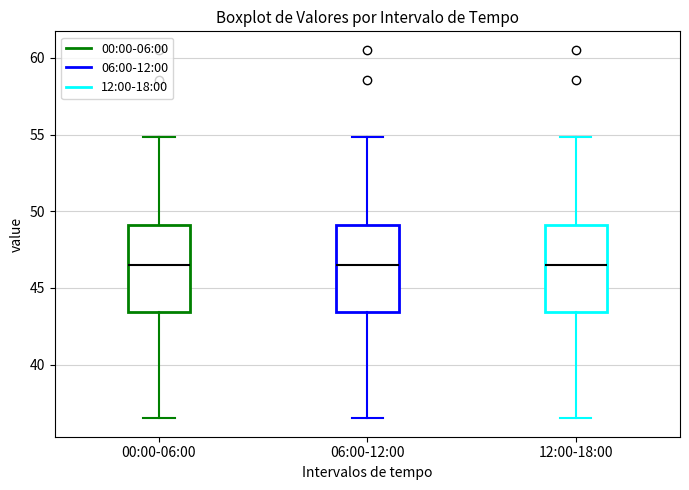

Where is the upper edge of the box for 06:00-12:00 on the y-axis? The values are not printed on the chart, so give them approximately, as read against the axis.

49.0